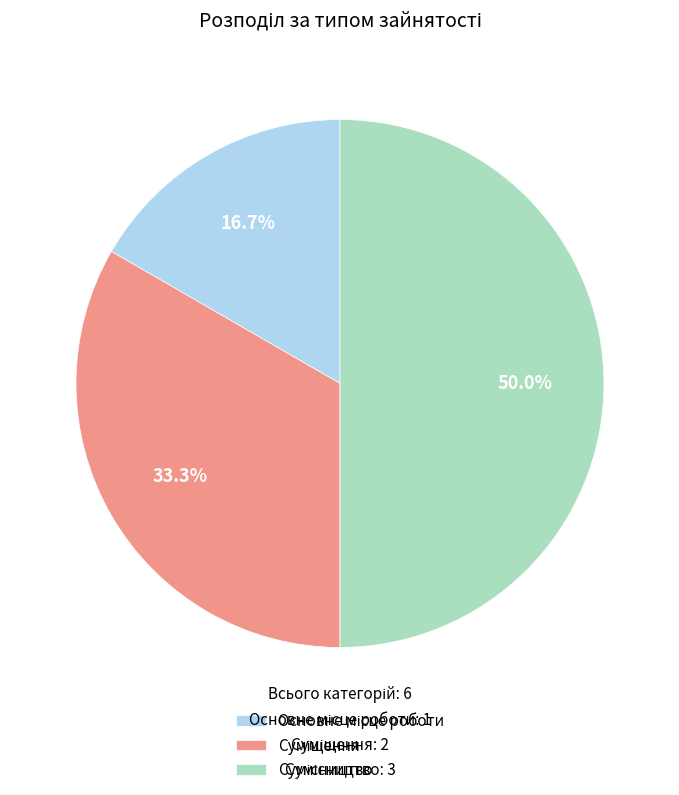

What percentage is the Основне місце роботи slice, to the nearest percent?

17%